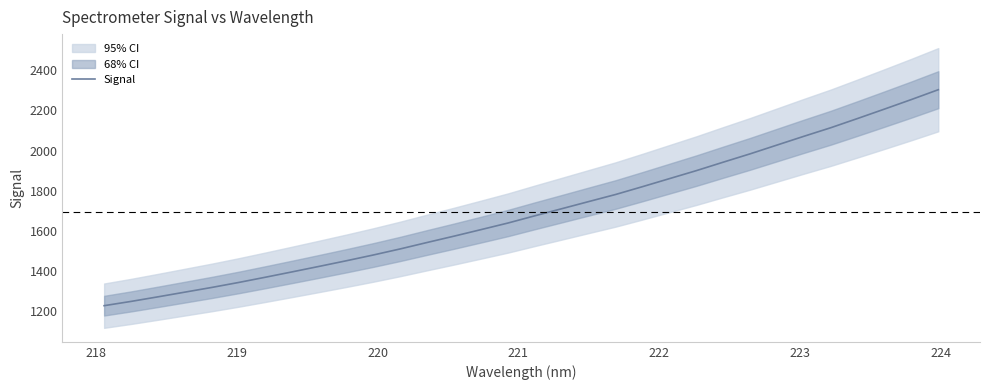

What is the value of the 26th point from the left?

2027.7